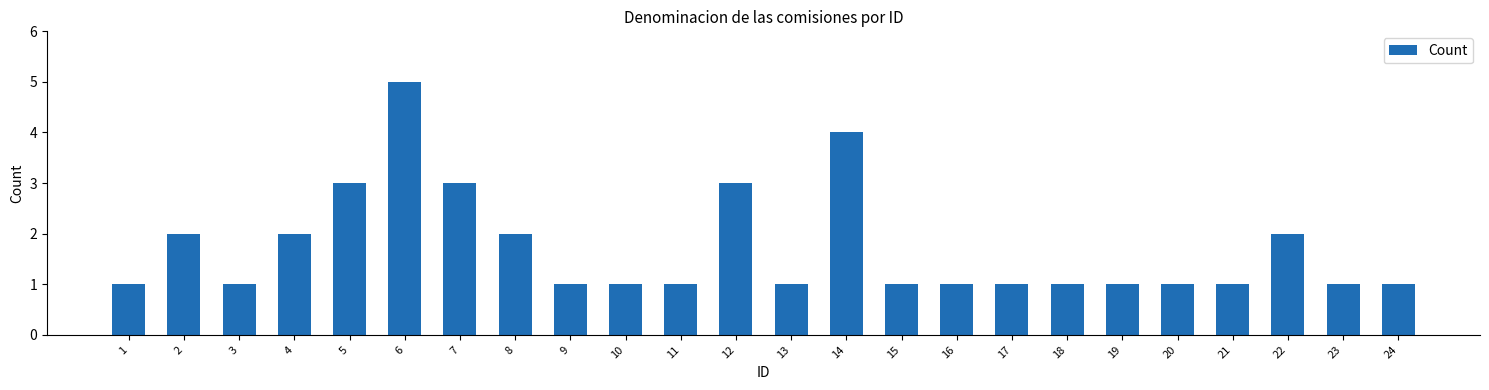

What is the greatest value displayed?

5